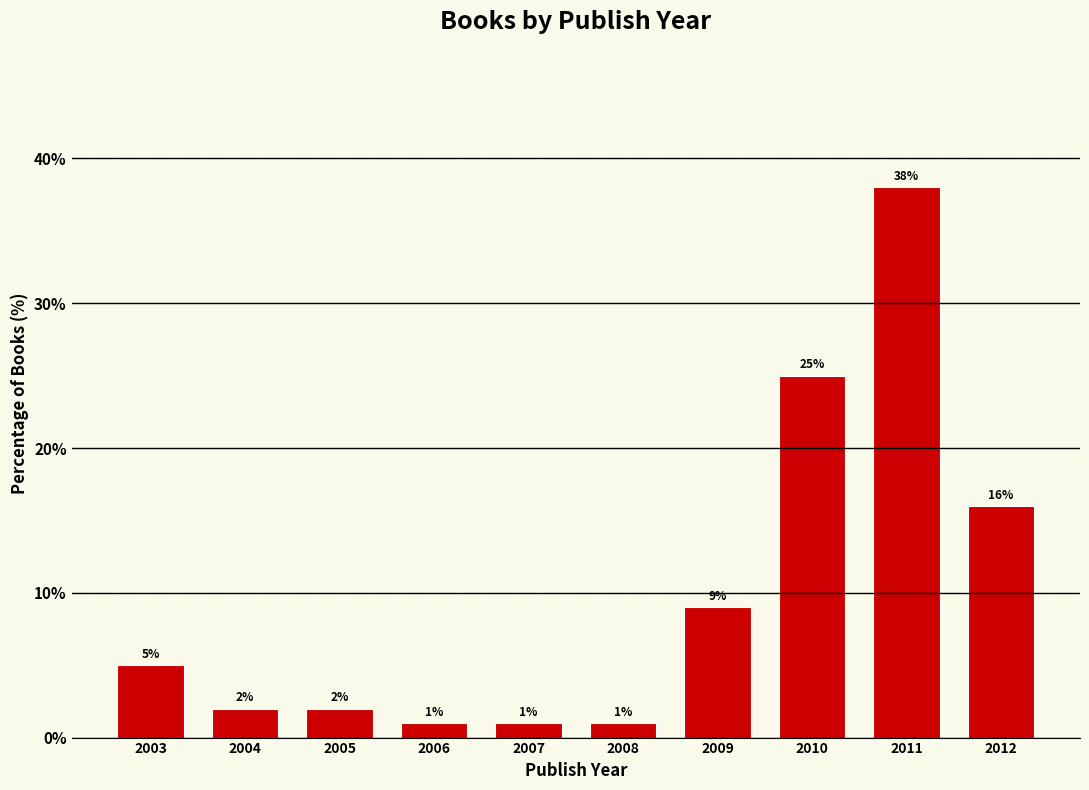

Reading left to right, transcribe all the data shown in this chart.

5	2	2	1	1	1	9	25	38	16